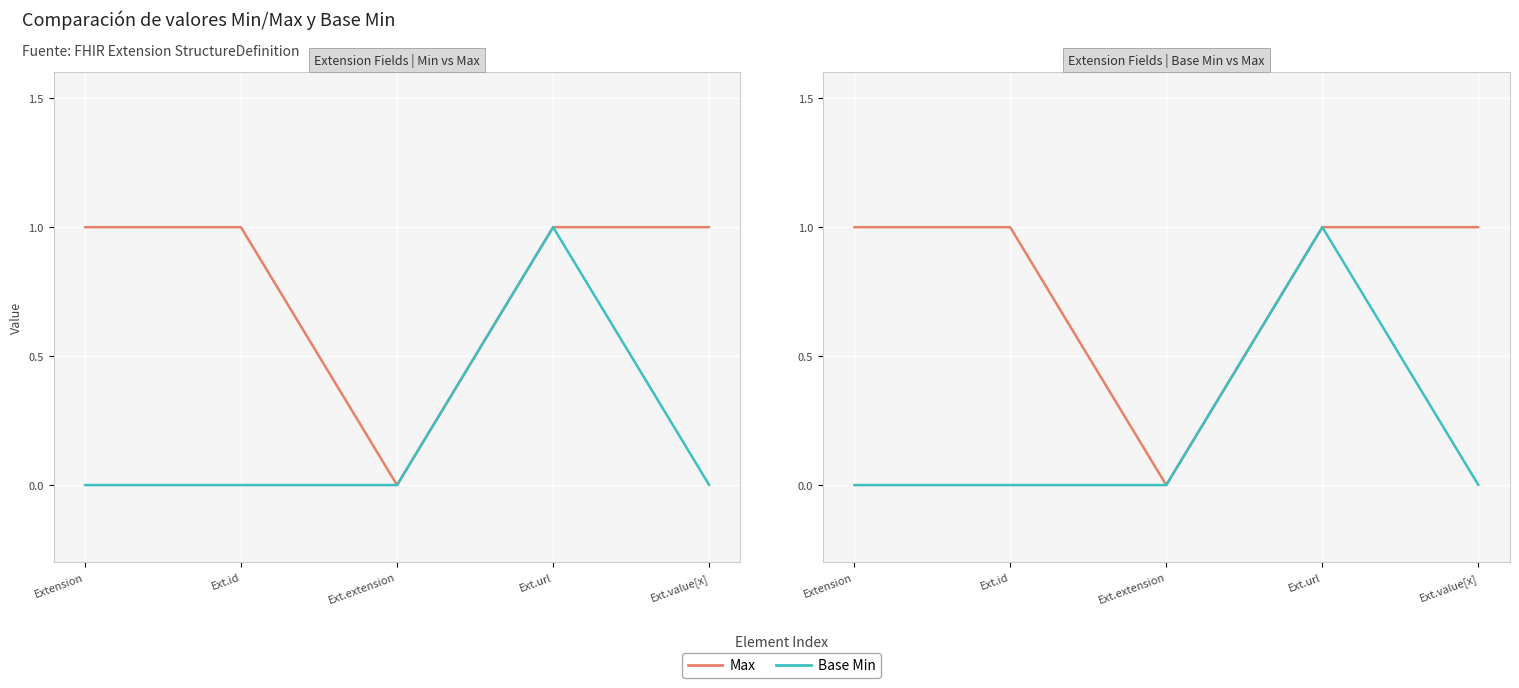

What are all the series names shown in the legend?

Max, Base Min